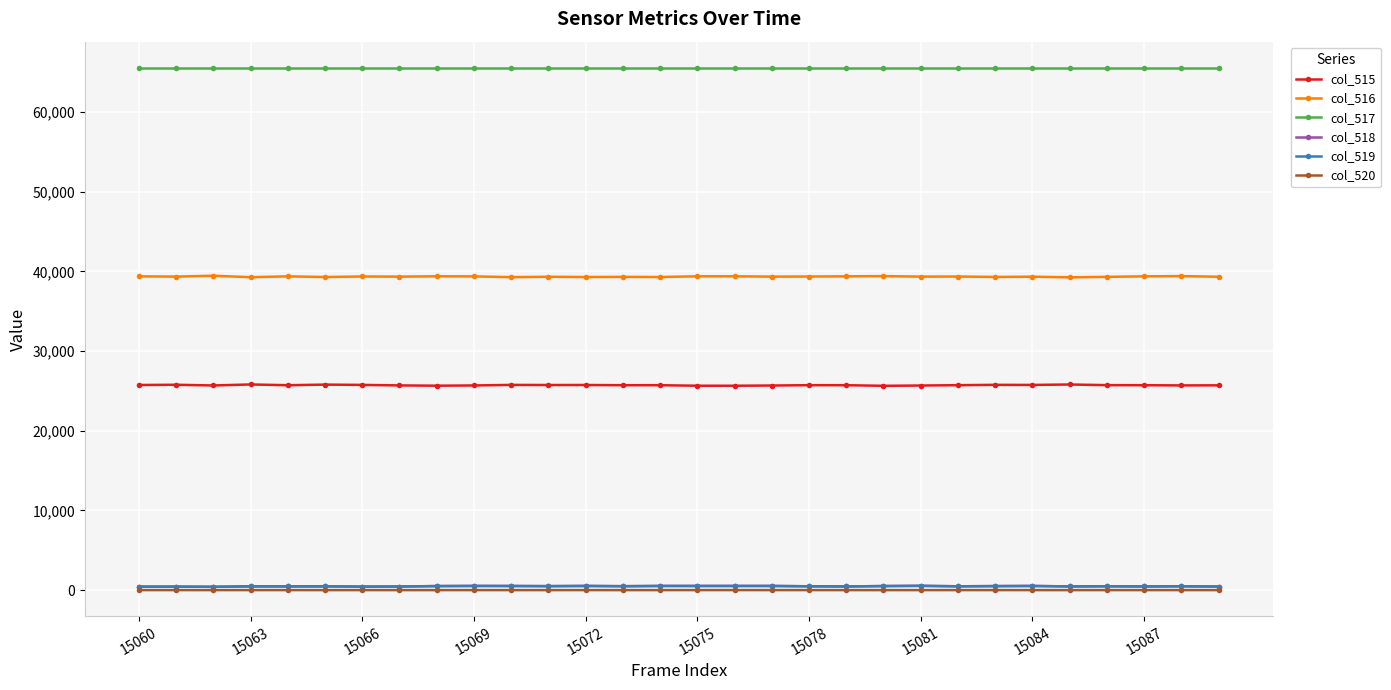

True or false: col_516 and col_519 intersect in this chart.

False